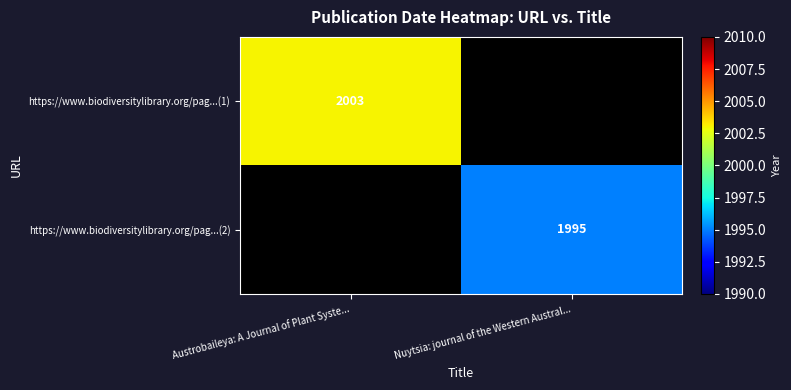

The https://www.biodiversitylibrary.org/pag...(1) series shows 2003 at Austrobaileya: A Journal of Plant Syste.... True or false?

True